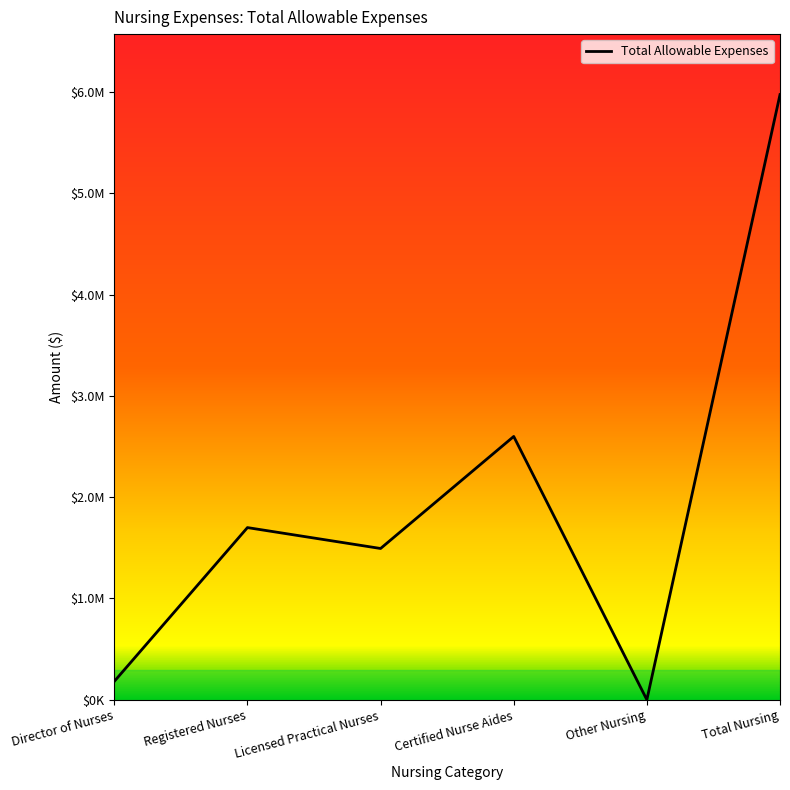

What is the change in value from Director of Nurses to Licensed Practical Nurses?

+1312187